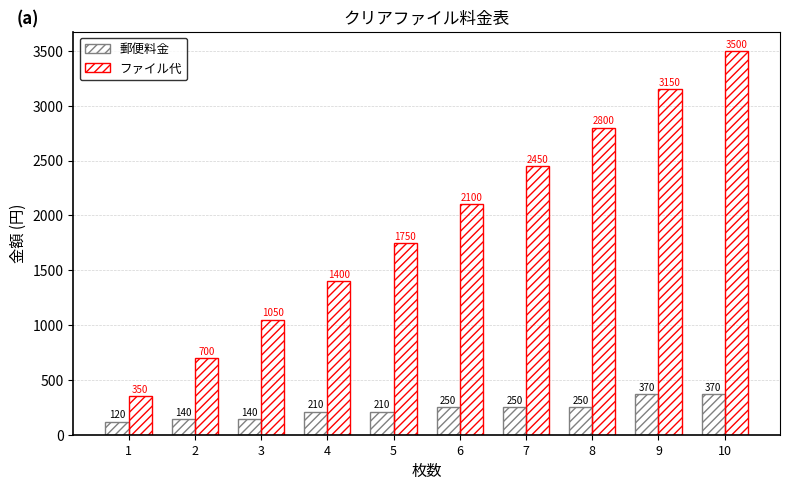

How many values in the ファイル代 series are below 2100?

5